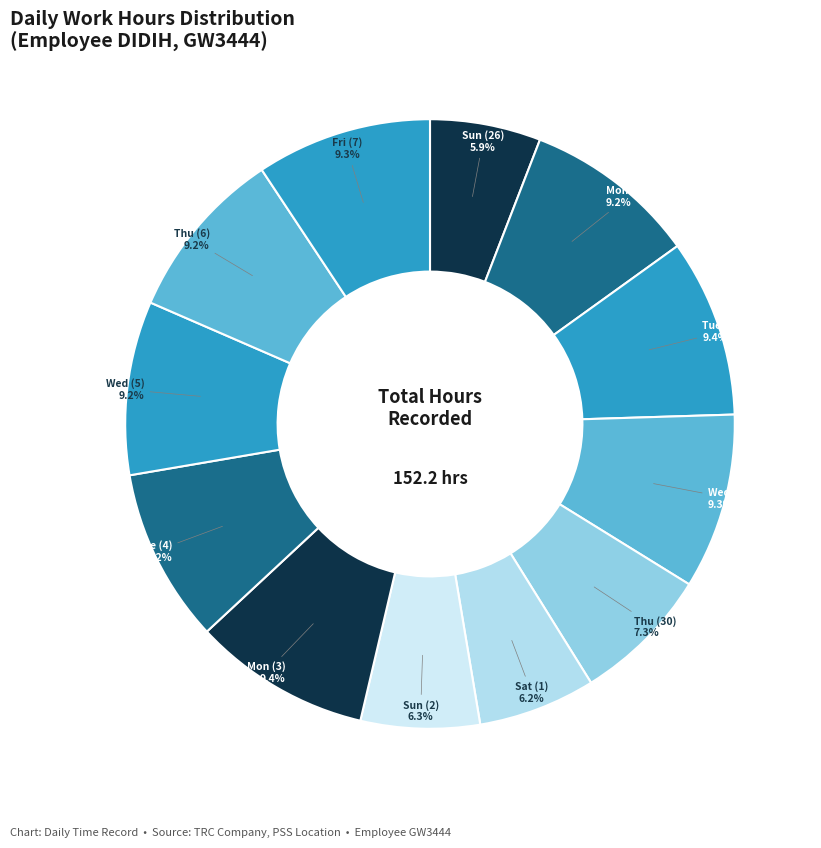

Combined, what portion of the pie is Sun (26) and Tue (28)?

15.3%